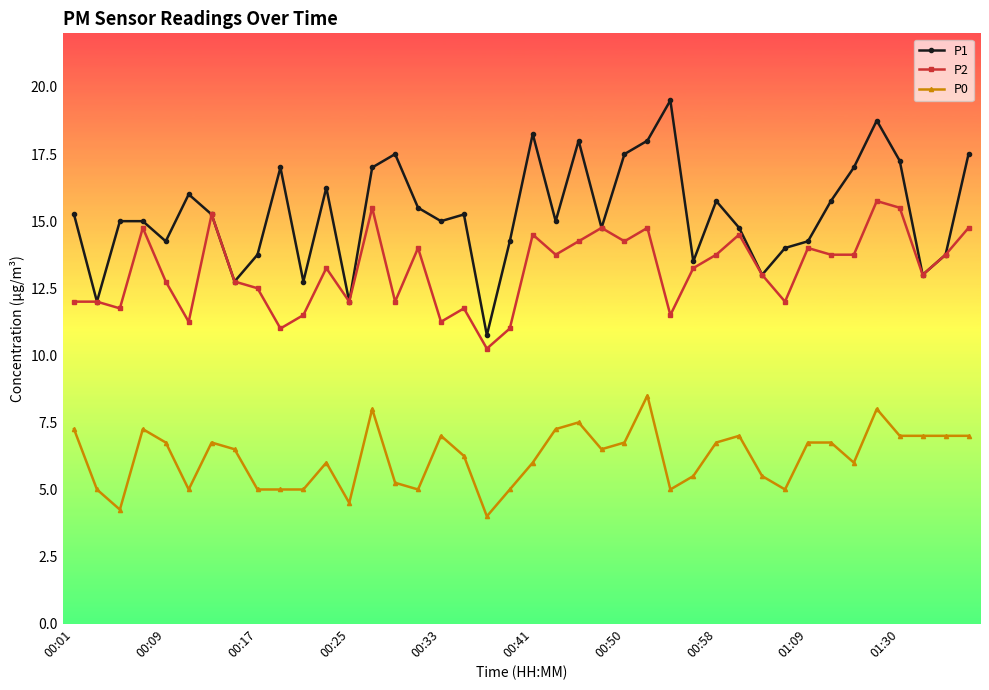

What is the value of the P1 point at the 38th from the left?

13.0